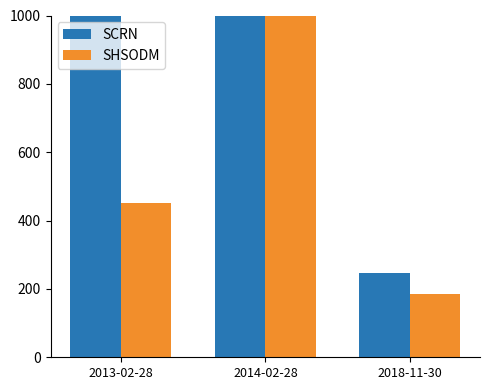

Reading left to right, extract all data points from this chart.

SCRN: 1912.3	2866.7	245.7
SHSODM: 450.5	2358.9	183.9